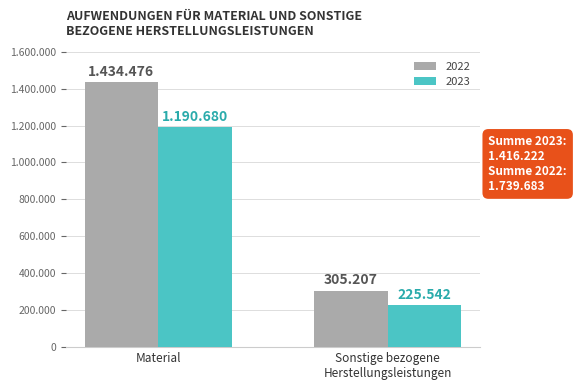

What is the total value across all series at Sonstige bezogene
Herstellungsleistungen?

530749